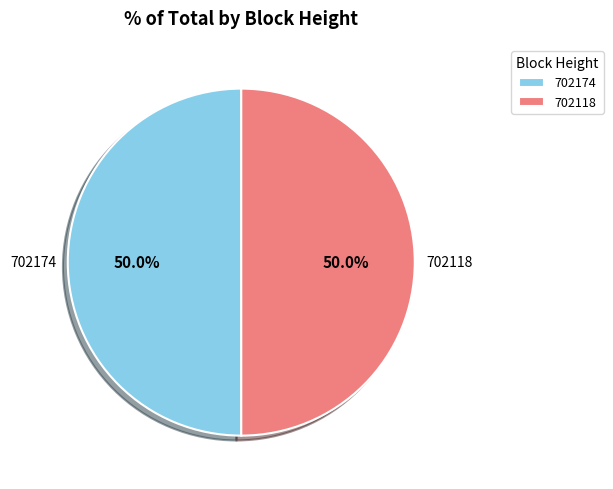

What percentage do 702118 and 702174 together represent?

100.0%